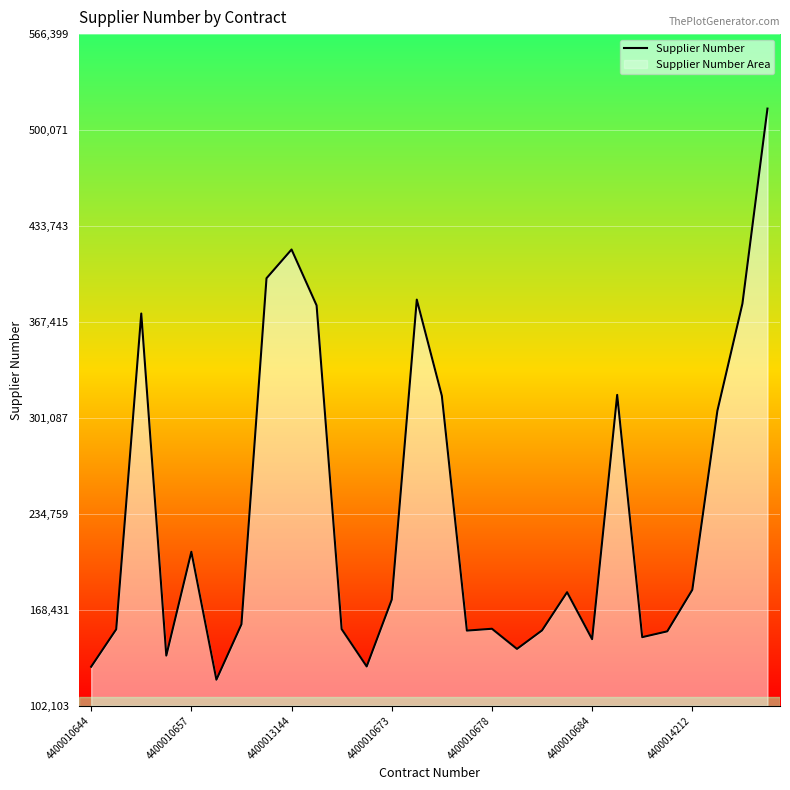

How many data points are above 175459?

13